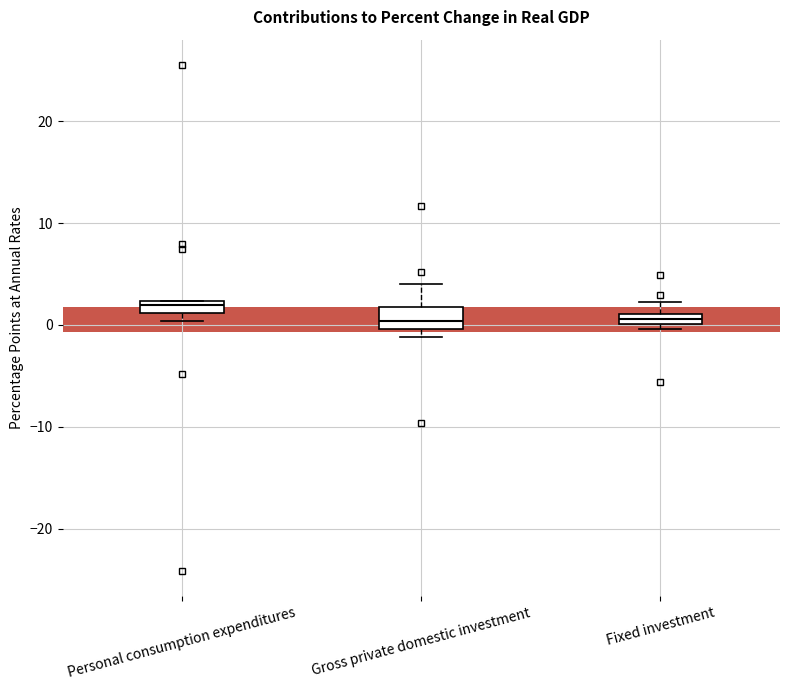

Where is the lower edge of the box for Personal consumption expenditures on the y-axis? The values are not printed on the chart, so give them approximately, as read against the axis.

1